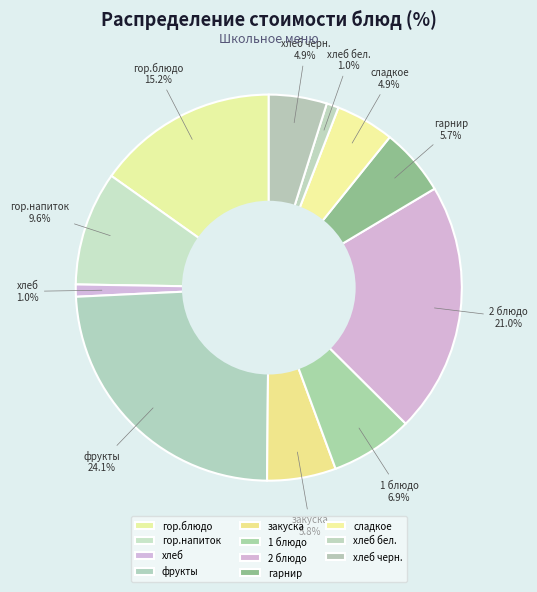

Does гор.блюдо account for over 50% of the chart?

No